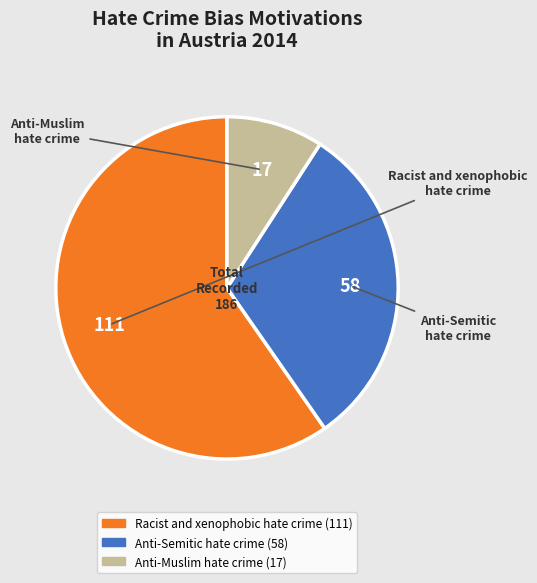

Is it true that Racist and xenophobic hate crime is 74% of the pie?

False